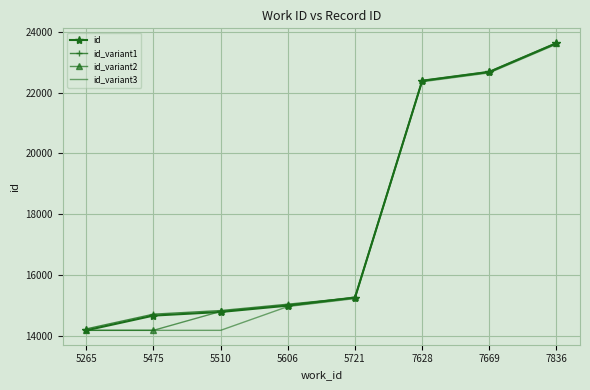

Is it true that id_variant1 equals 22678.0 at 7669?

True